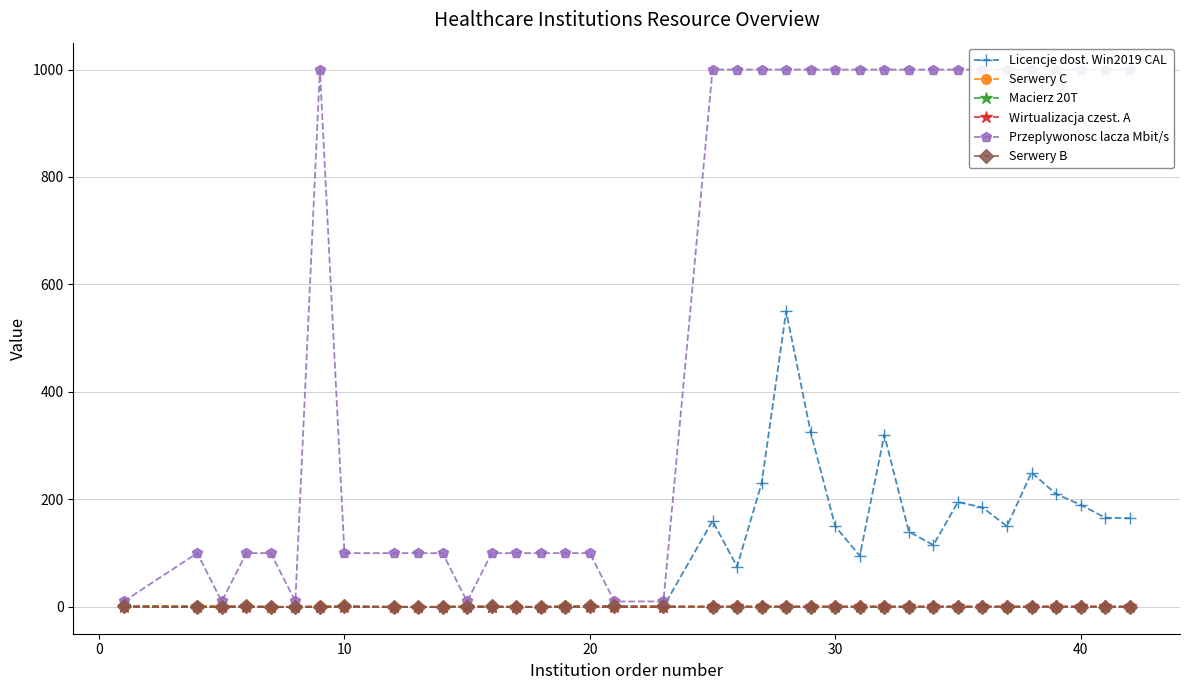

True or false: Macierz 20T has a value of 0 at 30.

True